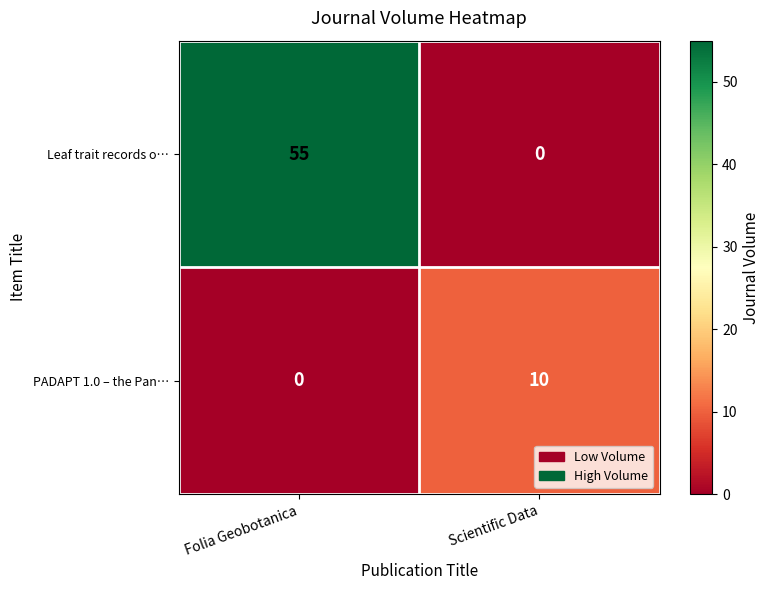

At which category is the sum across all series the highest?

Folia Geobotanica